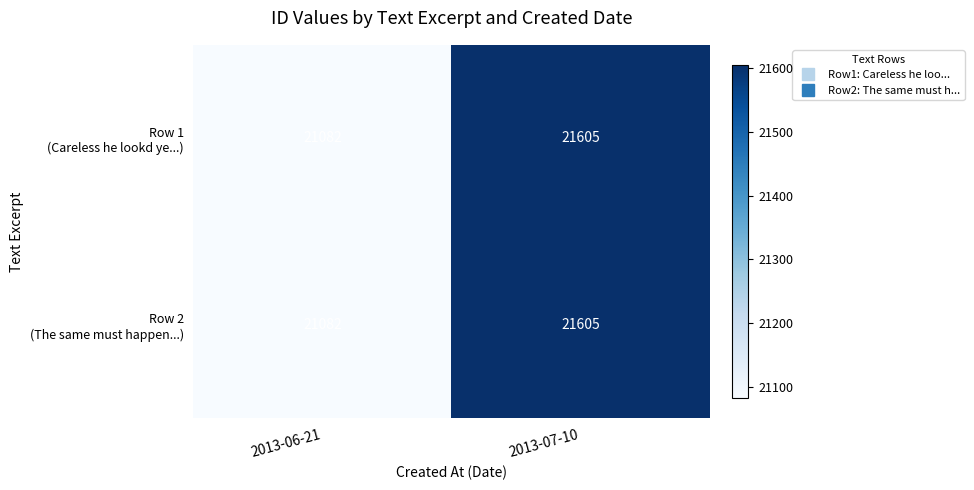

At how many categories does at least one series exceed 21420?

1